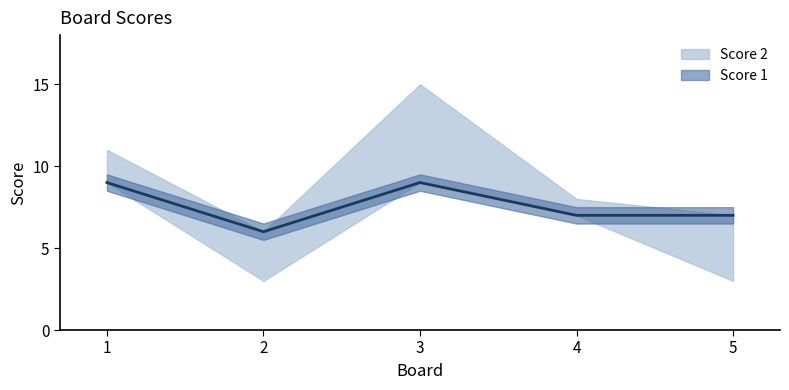

How many values are below 7?

1